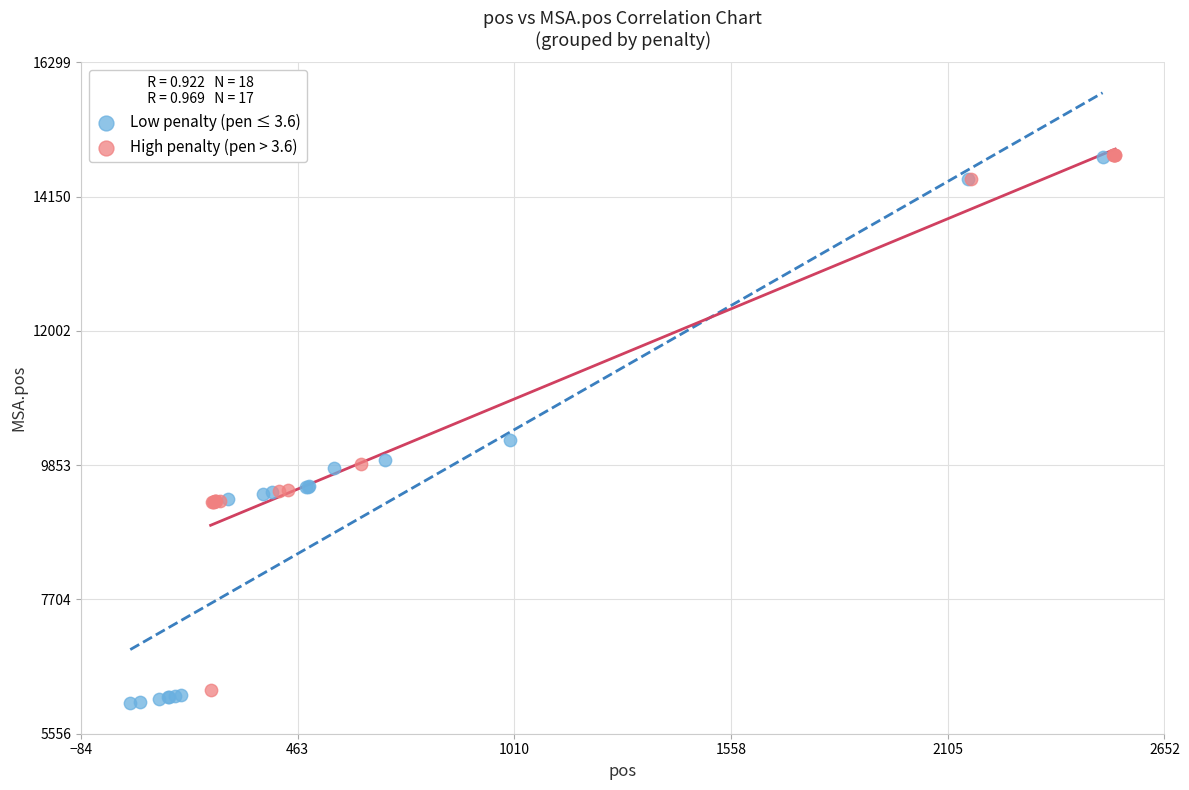

What are all the series names shown in the legend?

Low penalty (pen ≤ 3.6), High penalty (pen > 3.6)